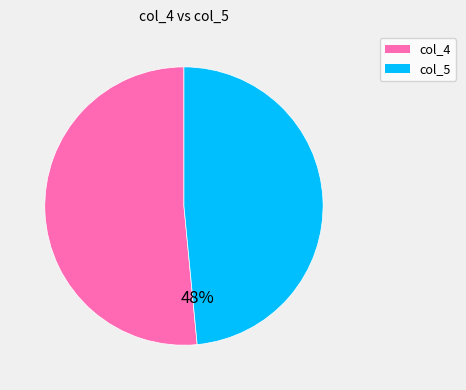

Does any single category account for the majority?

Yes